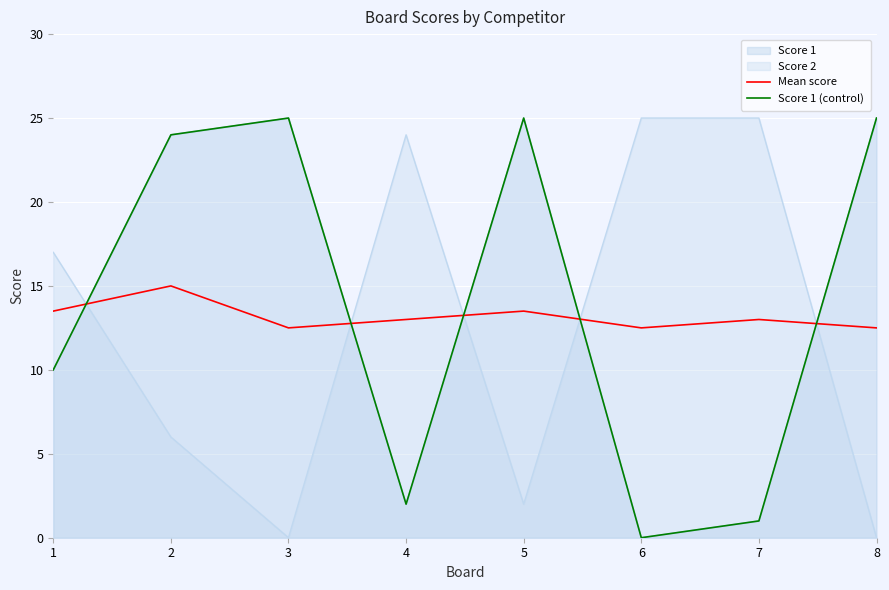

At which category does the chart reach its peak across all series?

3